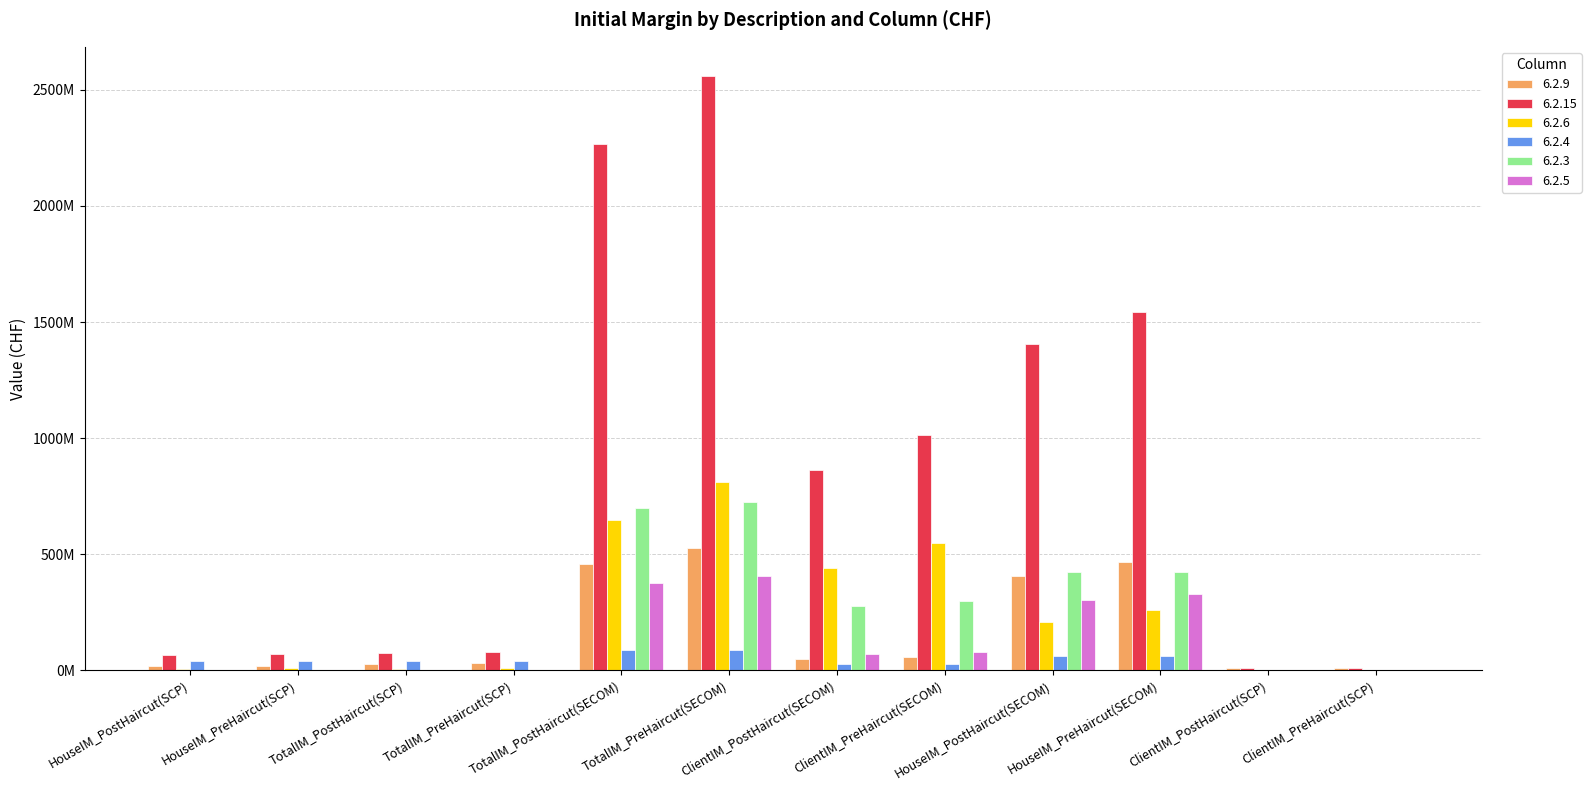

At ClientIM_PreHaircut(SCP), list the series in order from smallest to largest.

6.2.6, 6.2.4, 6.2.3, 6.2.5, 6.2.9, 6.2.15